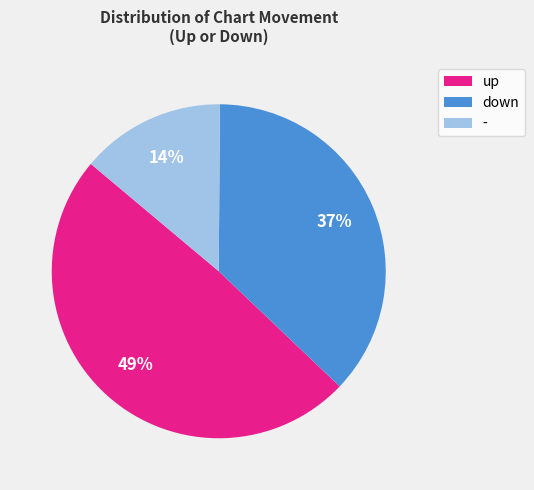

Does any single category account for the majority?

No